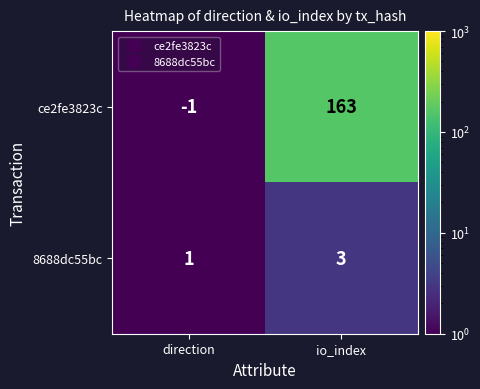

Which series changed the most between direction and io_index?

ce2fe3823c